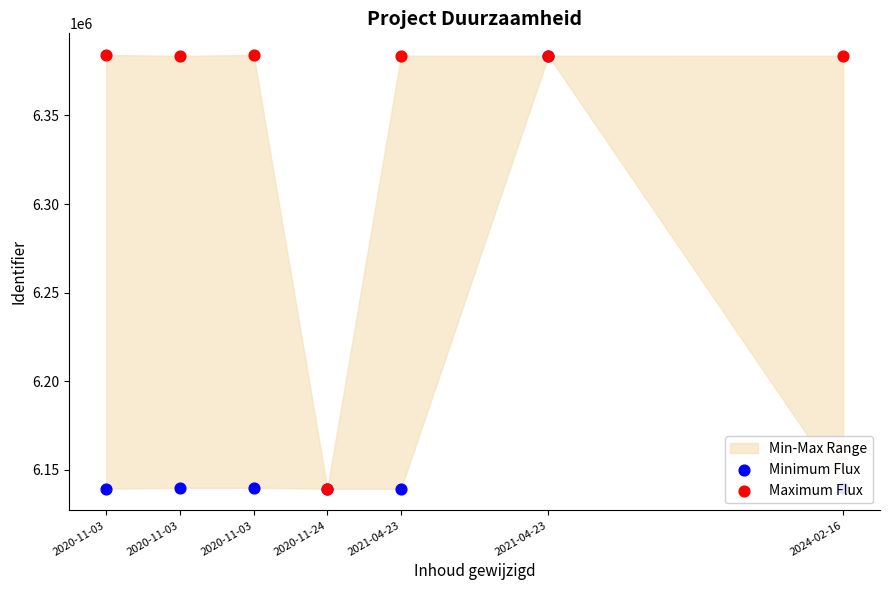

Which series reaches the minimum Y coordinate?

Minimum Flux